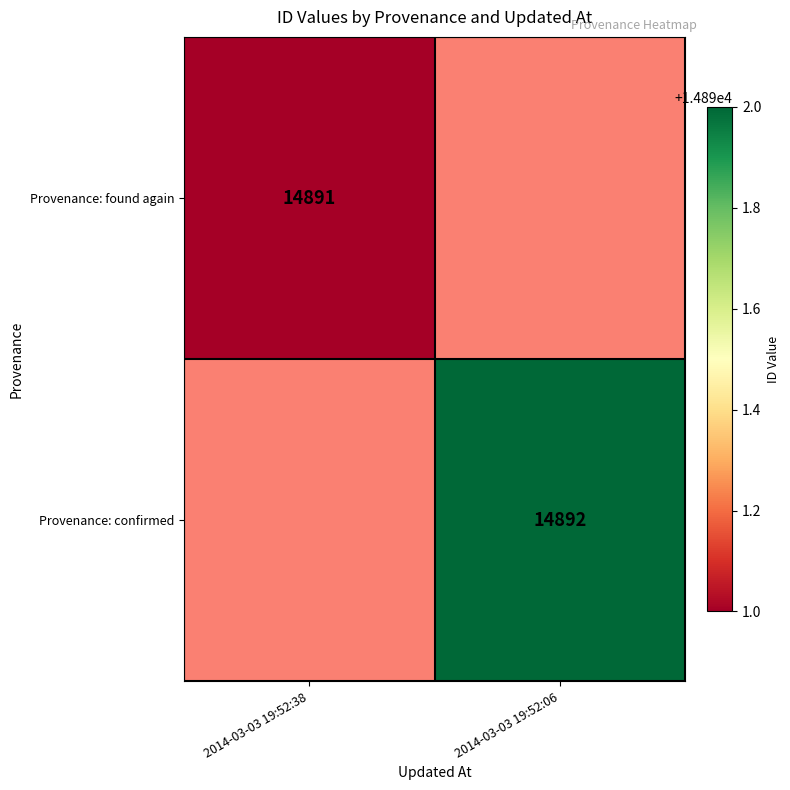

How many distinct data groups are displayed?

2